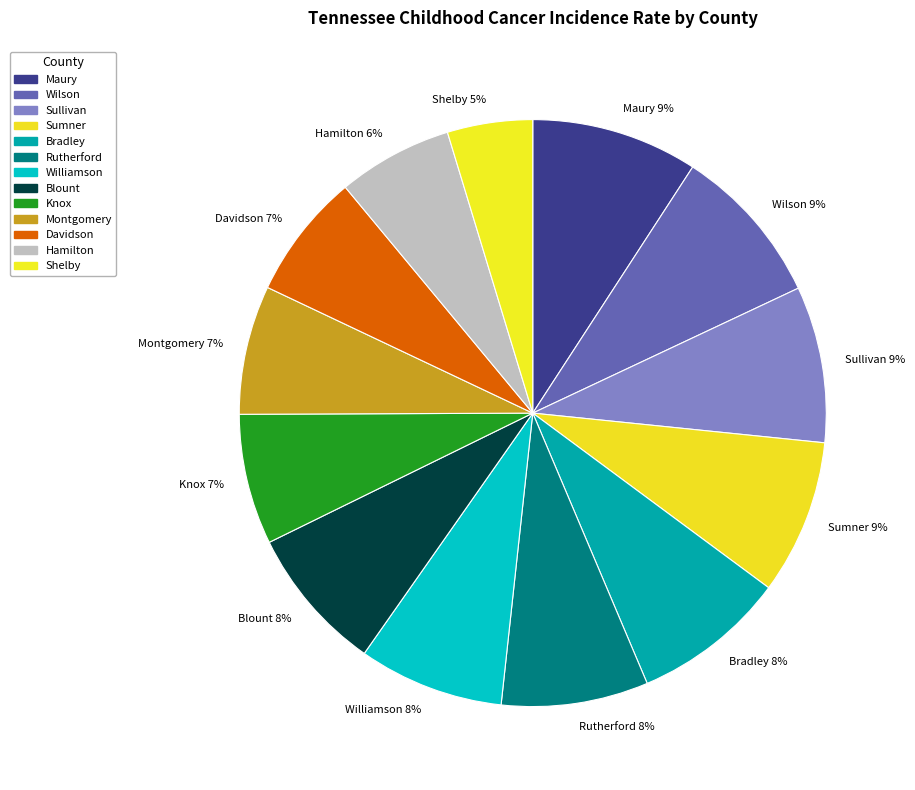

Which slice is the smallest?

Shelby 5%